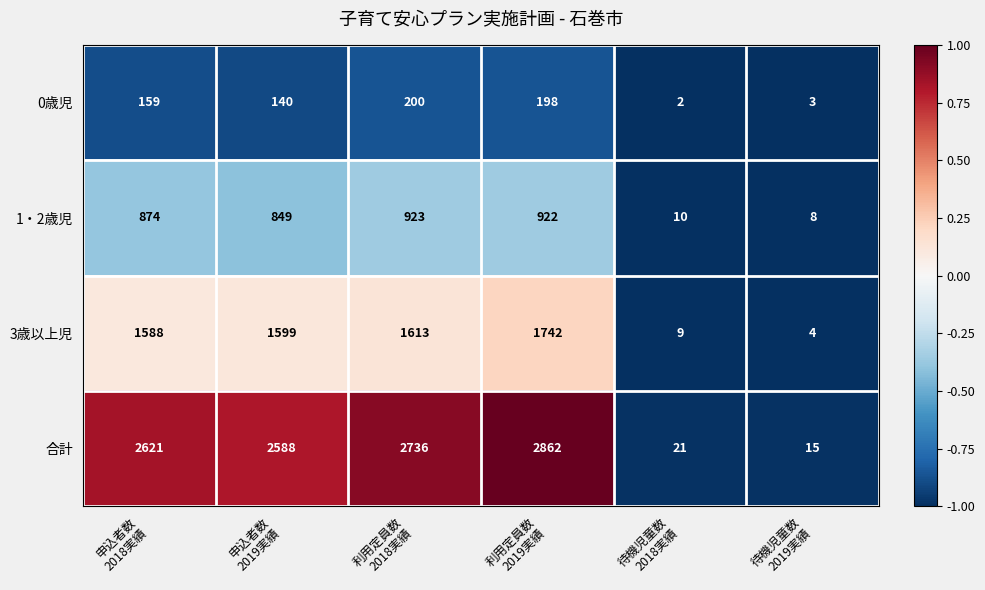

What is the difference between the maximum and minimum values in the 合計 series?

2847